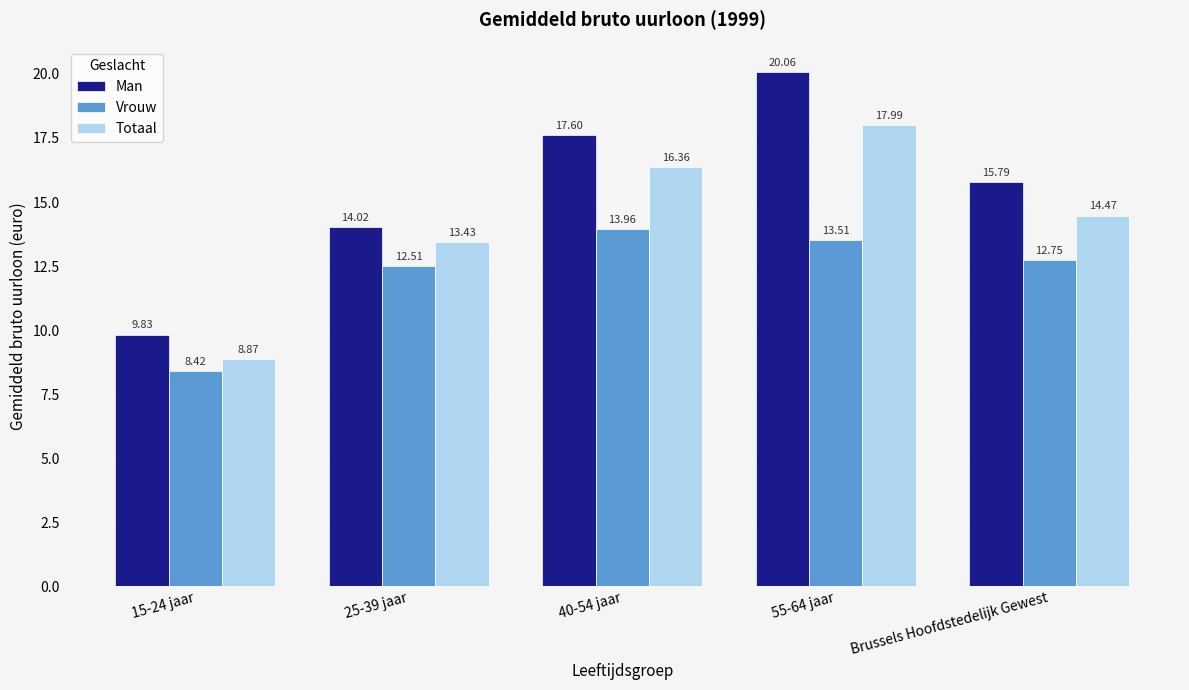

Rank the series by their average value, from highest to lowest.

Man, Totaal, Vrouw